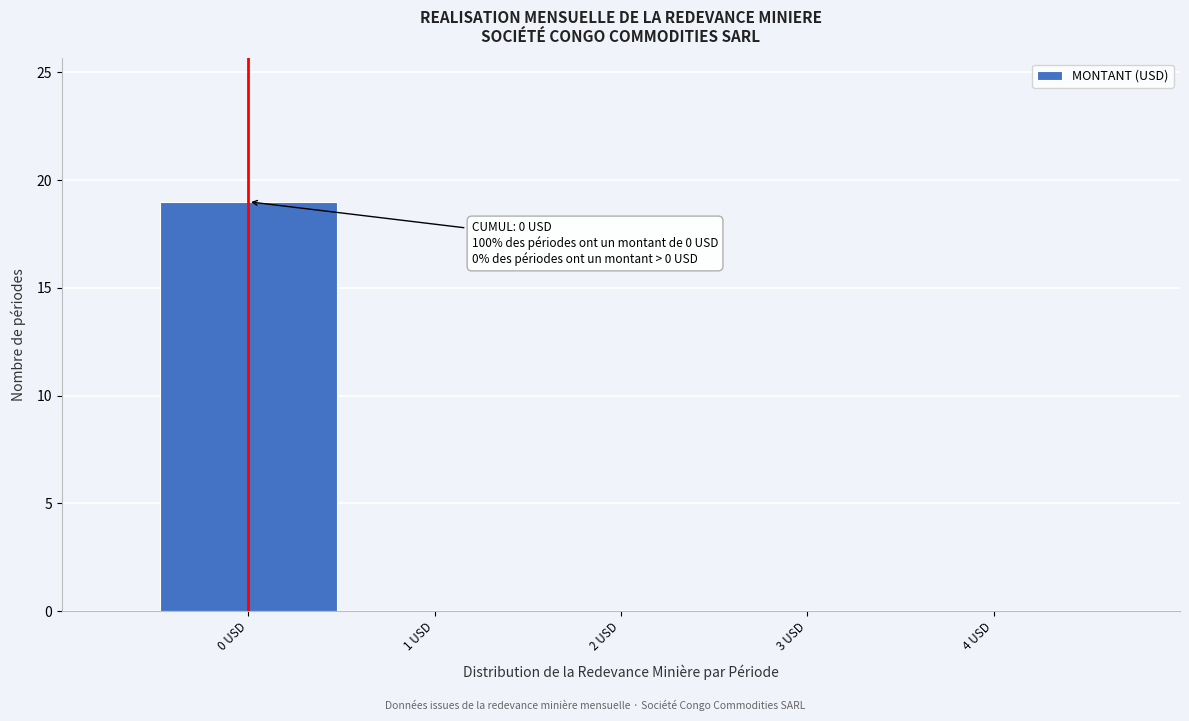

Reading right to left, what are all the values shown in this chart?

4 USD=0	3 USD=0	2 USD=0	1 USD=0	0 USD=19